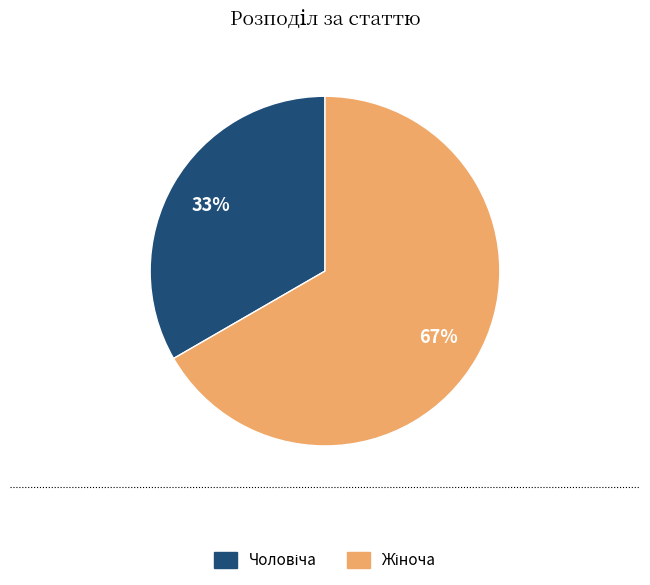

To the nearest percent, what is the average slice percentage?

50%